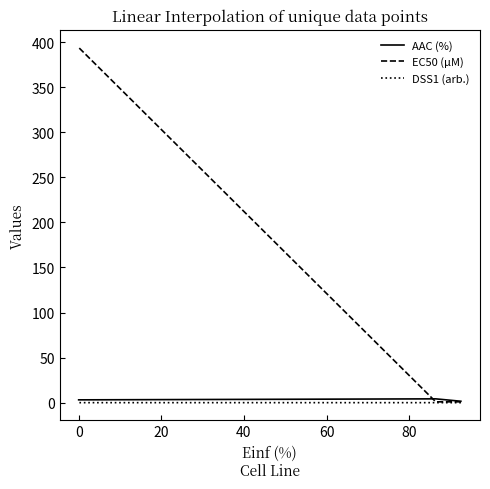

What position from the left is 0?

2